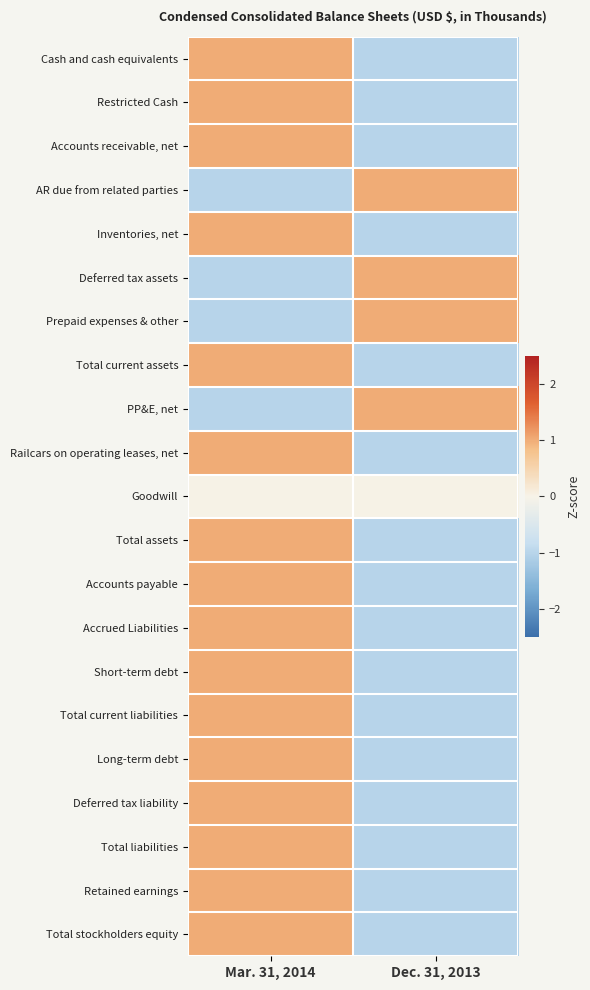

Reading left to right, transcribe all the data shown in this chart.

Cash and cash equivalents: Mar. 31, 2014=1	Dec. 31, 2013=-1
Restricted Cash: Mar. 31, 2014=1	Dec. 31, 2013=-1
Accounts receivable, net: Mar. 31, 2014=1	Dec. 31, 2013=-1
AR due from related parties: Mar. 31, 2014=-1	Dec. 31, 2013=1
Inventories, net: Mar. 31, 2014=1	Dec. 31, 2013=-1
Deferred tax assets: Mar. 31, 2014=-1	Dec. 31, 2013=1
Prepaid expenses & other: Mar. 31, 2014=-1	Dec. 31, 2013=1
Total current assets: Mar. 31, 2014=1	Dec. 31, 2013=-1
PP&E, net: Mar. 31, 2014=-1	Dec. 31, 2013=1
Railcars on operating leases, net: Mar. 31, 2014=1	Dec. 31, 2013=-1
Goodwill: Mar. 31, 2014=0	Dec. 31, 2013=0
Total assets: Mar. 31, 2014=1	Dec. 31, 2013=-1
Accounts payable: Mar. 31, 2014=1	Dec. 31, 2013=-1
Accrued Liabilities: Mar. 31, 2014=1	Dec. 31, 2013=-1
Short-term debt: Mar. 31, 2014=1	Dec. 31, 2013=-1
Total current liabilities: Mar. 31, 2014=1	Dec. 31, 2013=-1
Long-term debt: Mar. 31, 2014=1	Dec. 31, 2013=-1
Deferred tax liability: Mar. 31, 2014=1	Dec. 31, 2013=-1
Total liabilities: Mar. 31, 2014=1	Dec. 31, 2013=-1
Retained earnings: Mar. 31, 2014=1	Dec. 31, 2013=-1
Total stockholders equity: Mar. 31, 2014=1	Dec. 31, 2013=-1